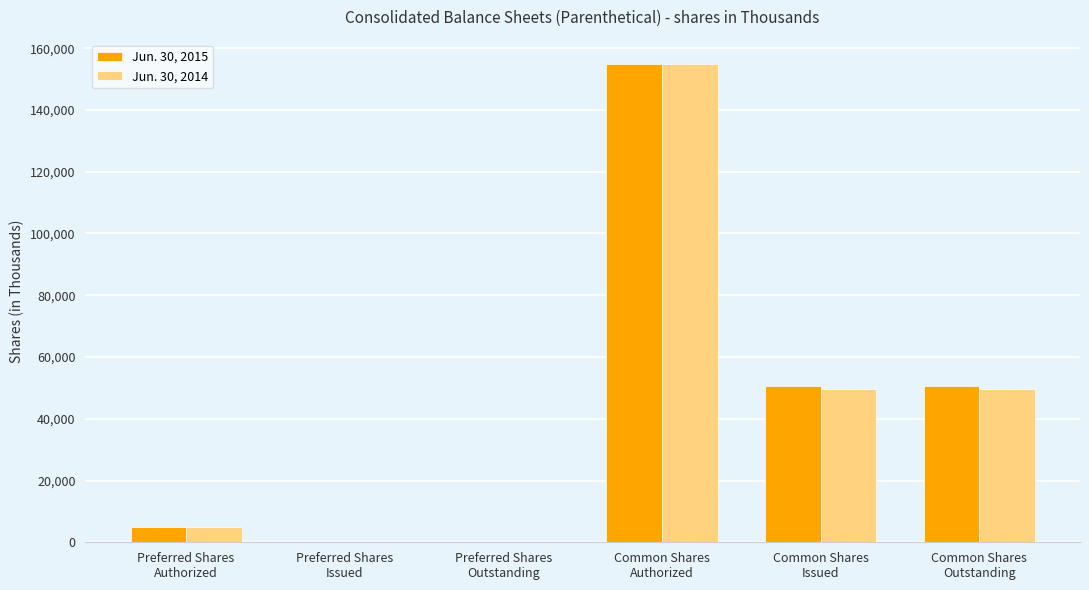

What is the greatest value displayed?

155000